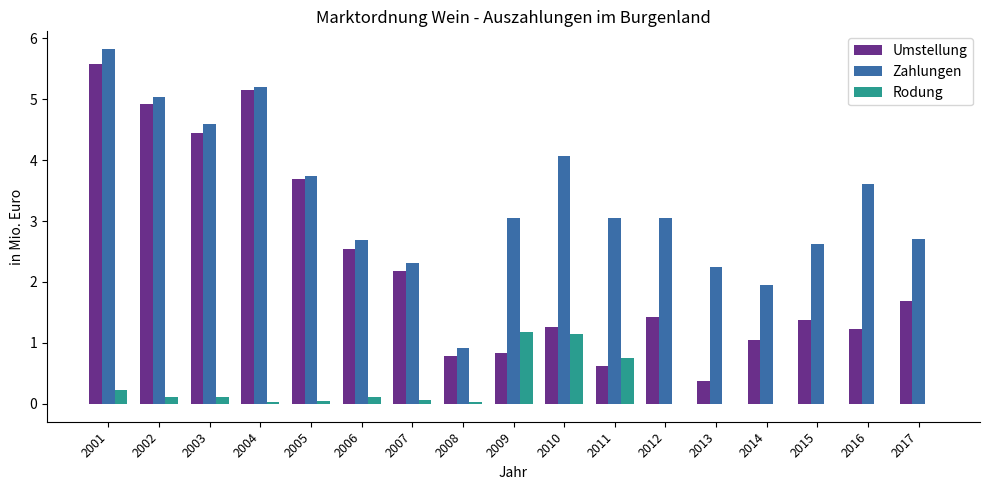

Which category has the highest value in the Umstellung series?

2001